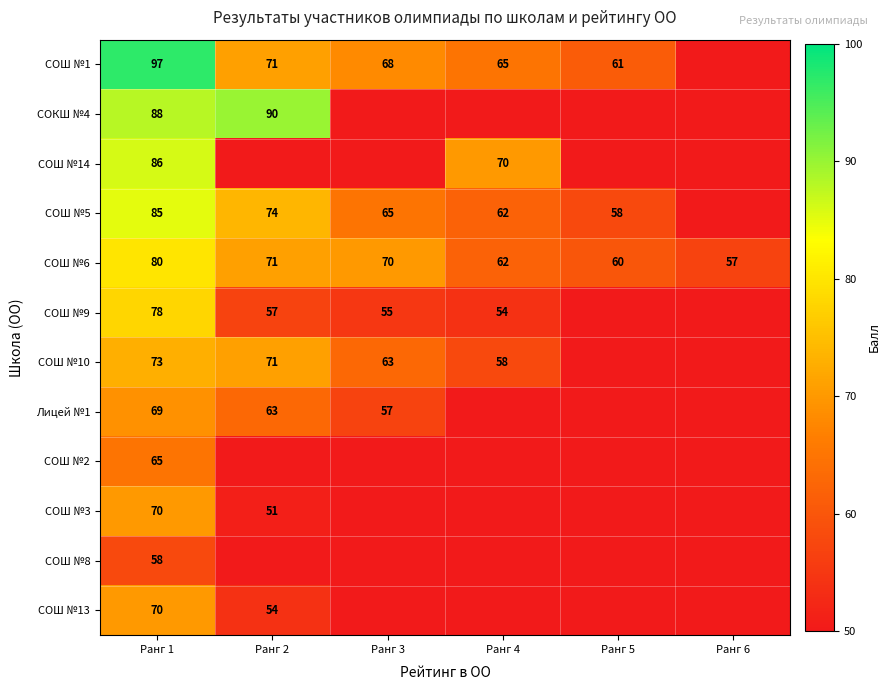

Is it true that Лицей №1 equals 63 at Ранг 2?

True